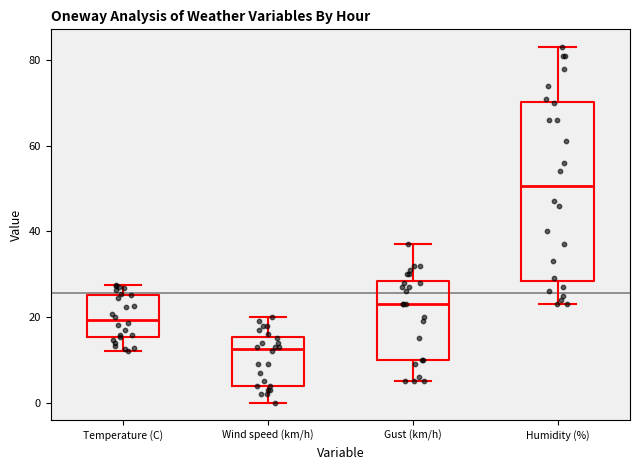

Reading left to right, read every box against the y-axis: the position of its median line, the range the box covers, and the ends of its whiskers. The values are not printed on the chart, so give them approximately, as read against the axis.

Temperature (C): median 20, box 16 to 26, whiskers 12 to 28
Wind speed (km/h): median 12, box 4 to 16, whiskers 0 to 20
Gust (km/h): median 24, box 10 to 28, whiskers 6 to 38
Humidity (%): median 50, box 28 to 70, whiskers 24 to 84